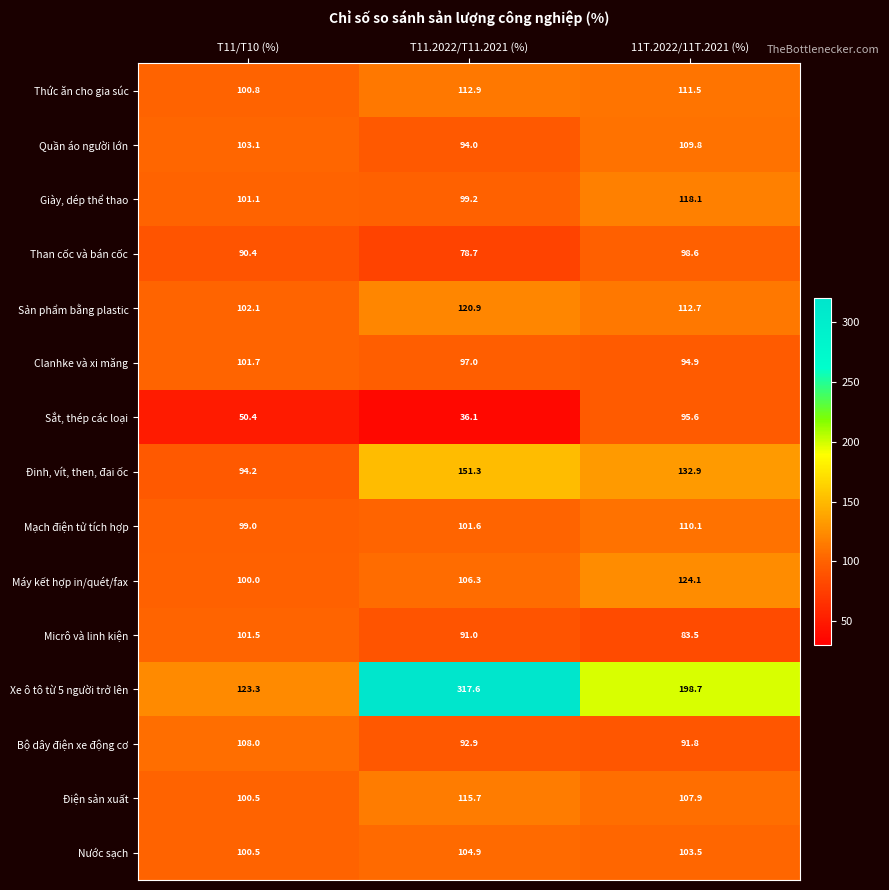

What is the difference between the maximum and second lowest values in the Mạch điện tử tích hợp series?

8.5